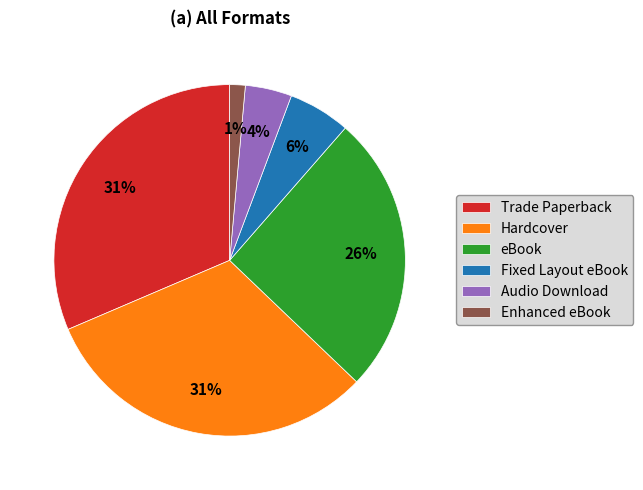

To the nearest percent, what portion does Fixed Layout eBook represent?

6%